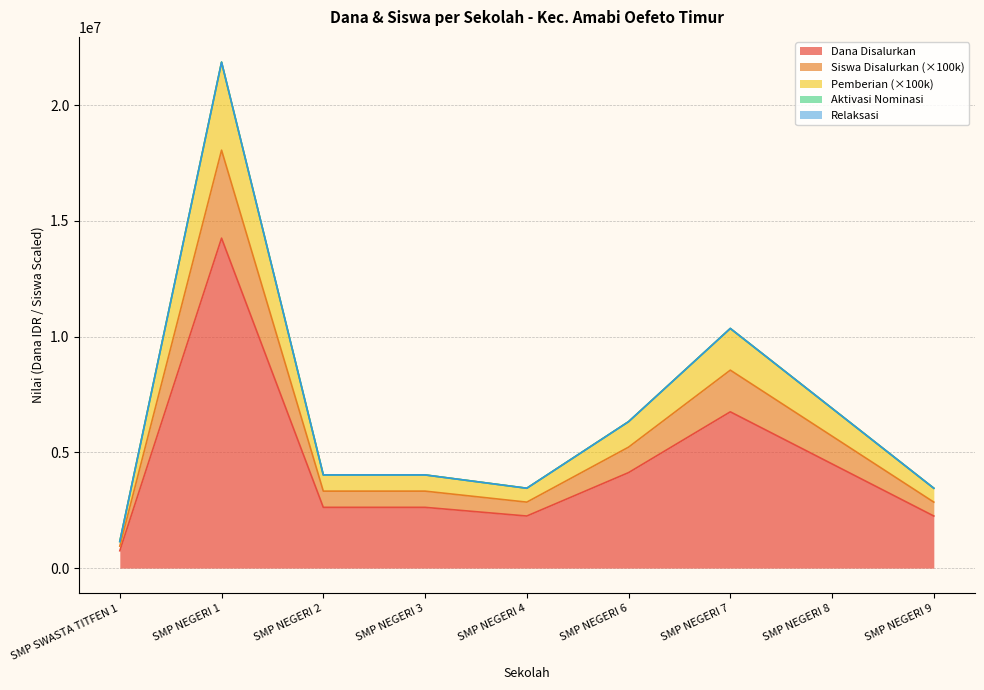

What is the average value of the Dana Disalurkan series?

4458333